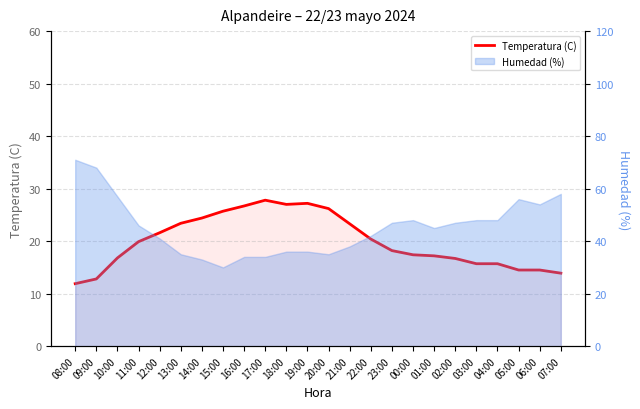

Read the value at 07:00.

13.9